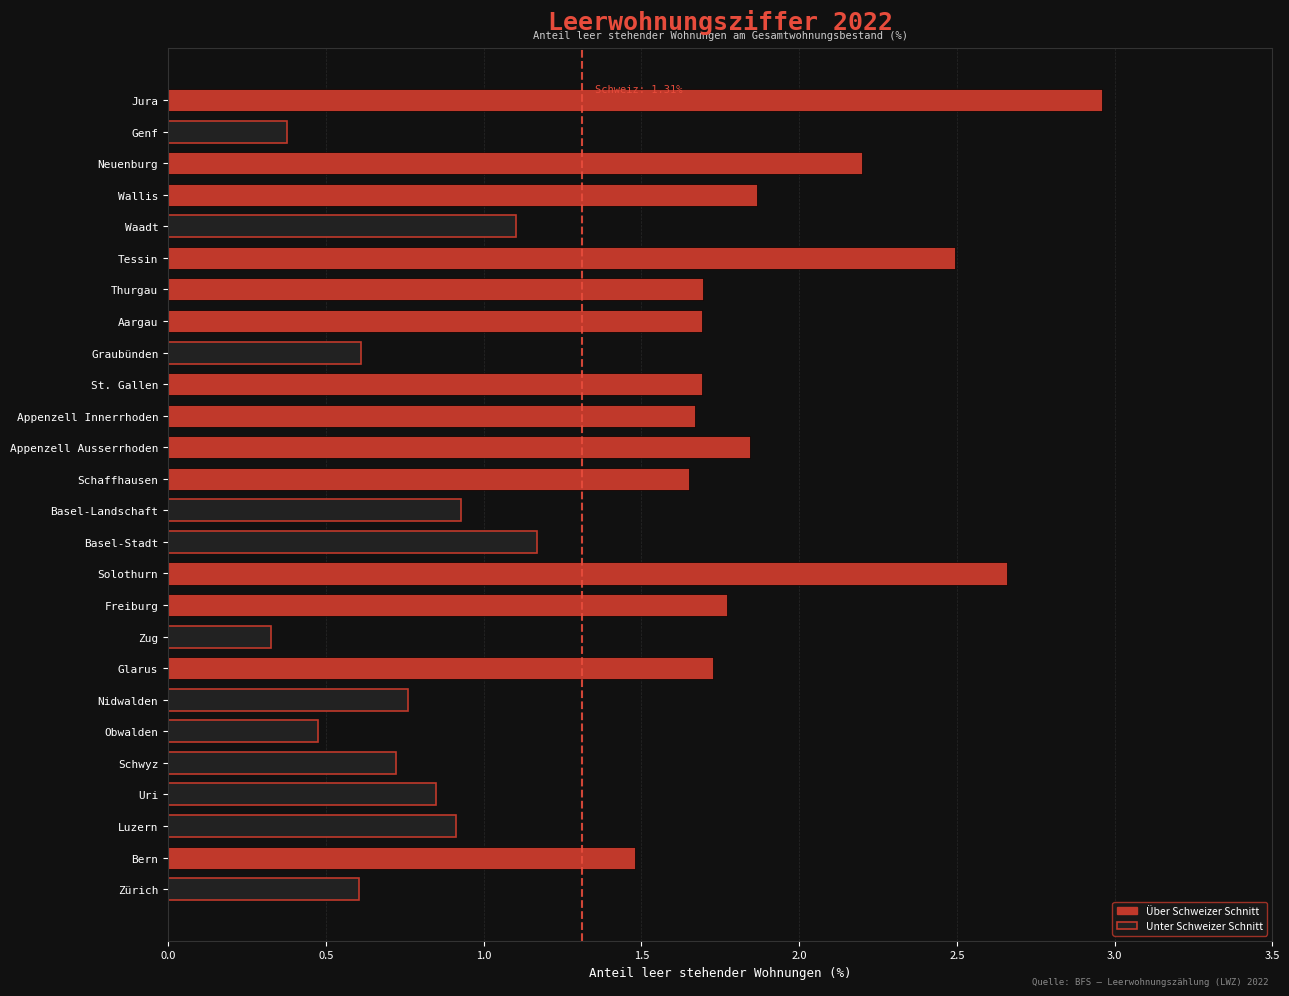

At which category does the chart reach its peak across all series?

Jura